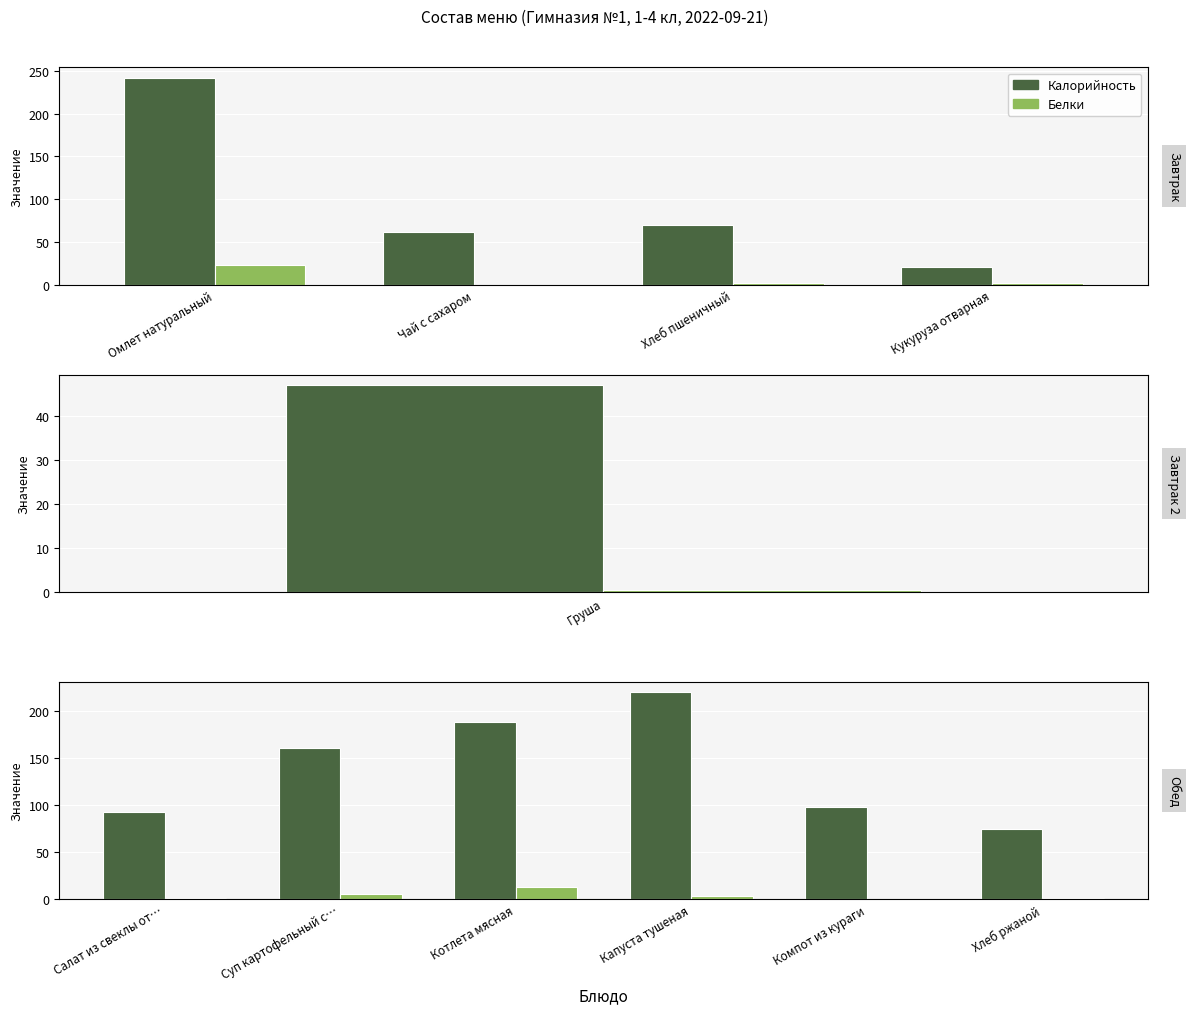

What is the lowest value of the Белки series?

0.2